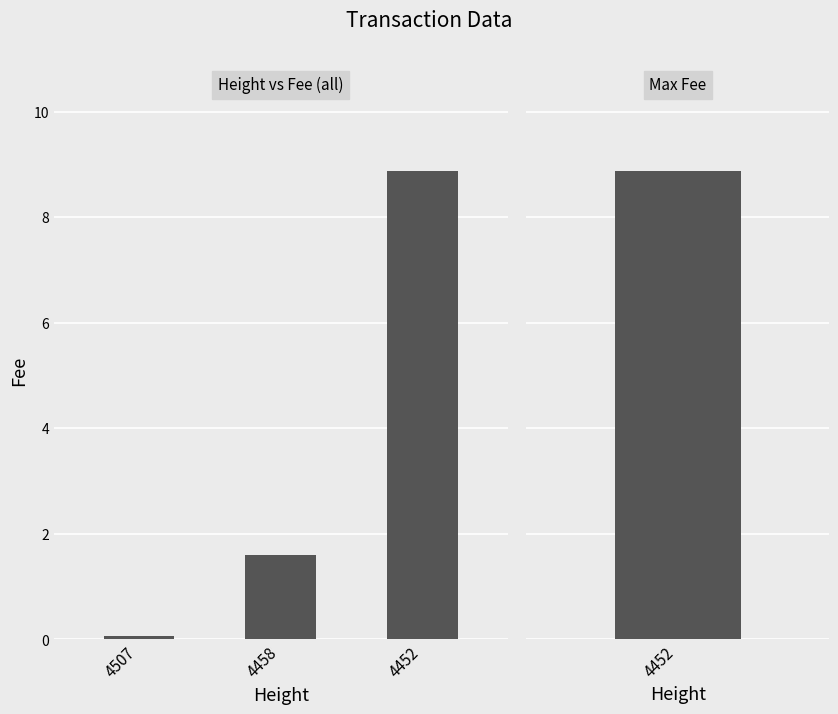

What value does the data have at 4458?

1.6